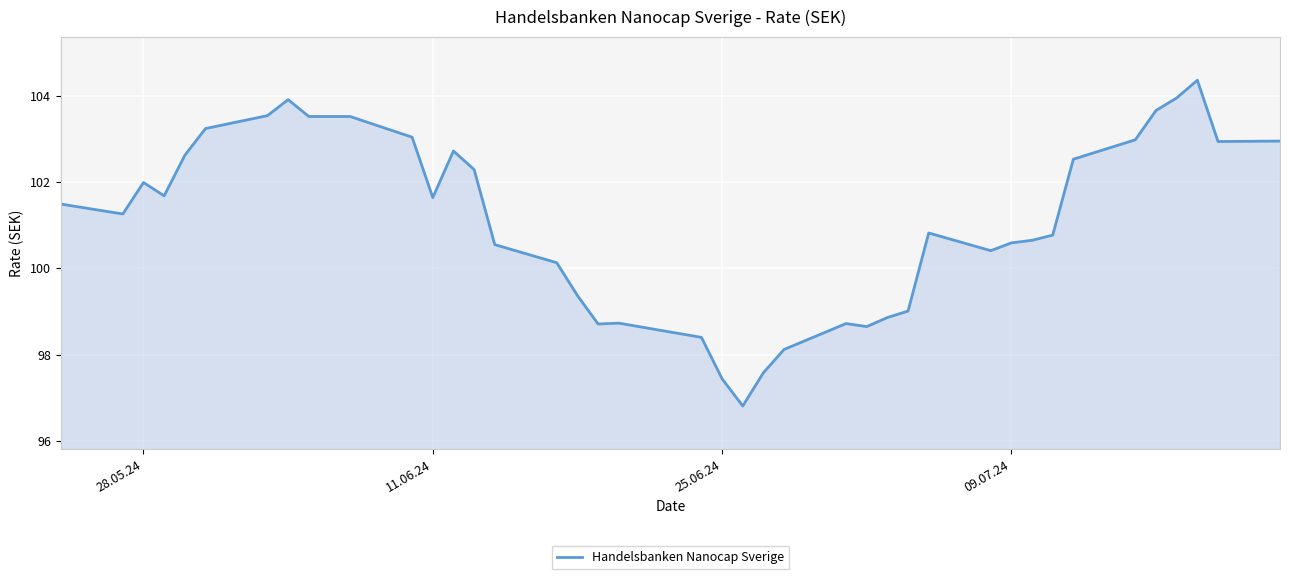

What is the smallest value displayed?

96.8